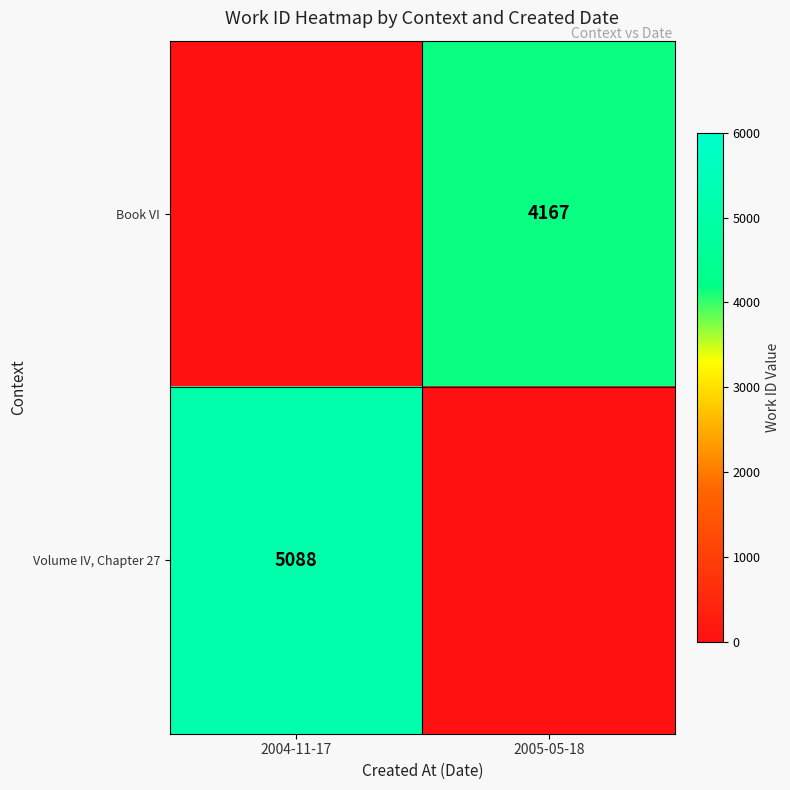

True or false: Volume IV, Chapter 27 has a value of 5088 at 2004-11-17.

True